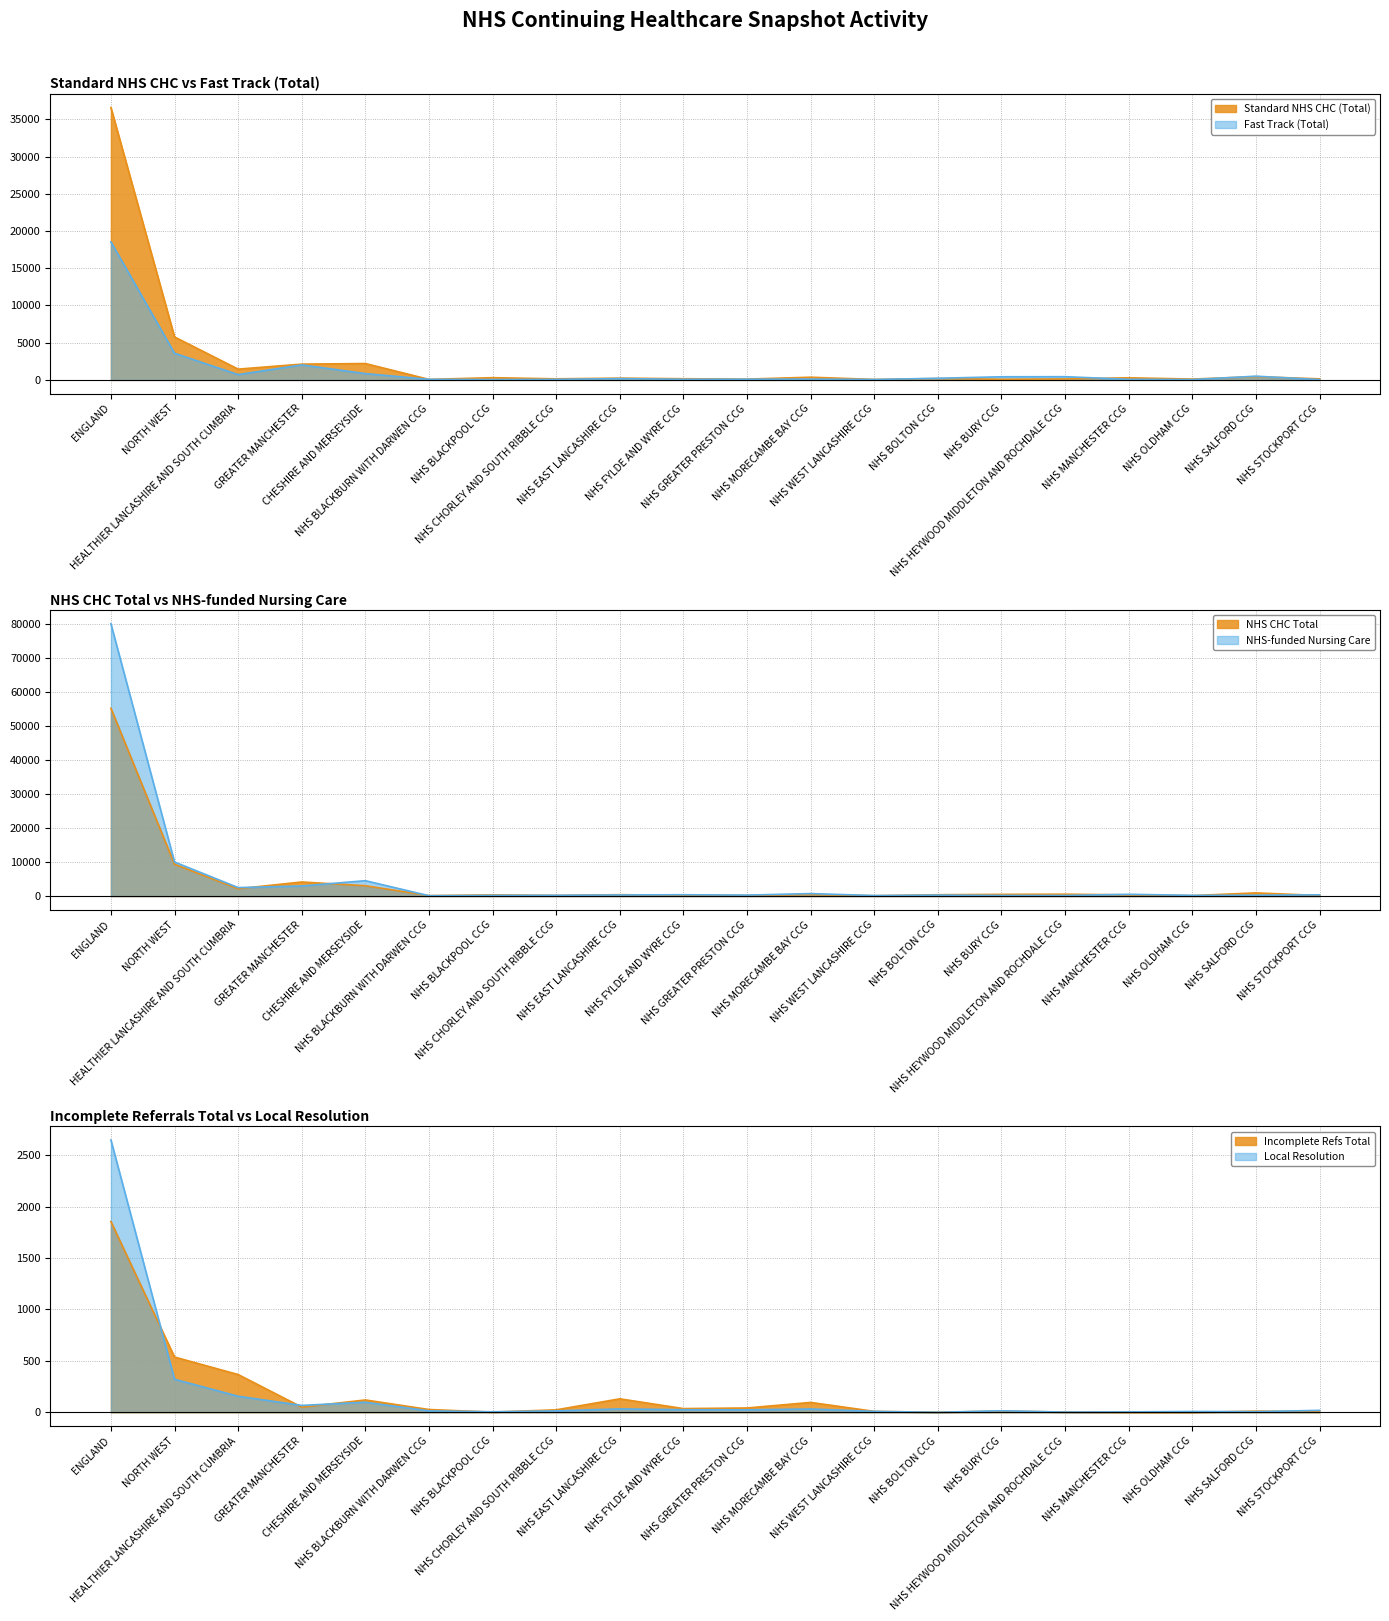

Is it true that Standard NHS CHC (Total) equals 86 at NHS BURY CCG?

True